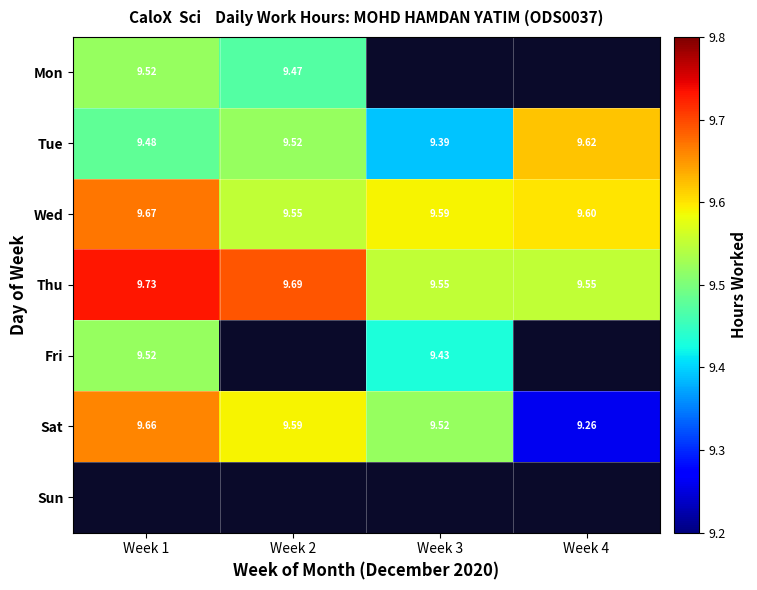

The Tue series shows 14.2 at Week 2. True or false?

False